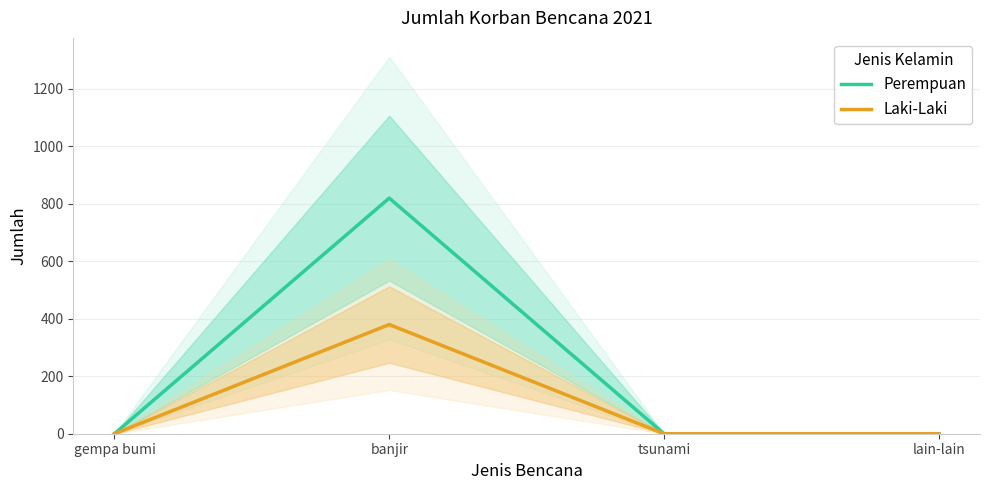

What is the maximum value shown in the chart?

820